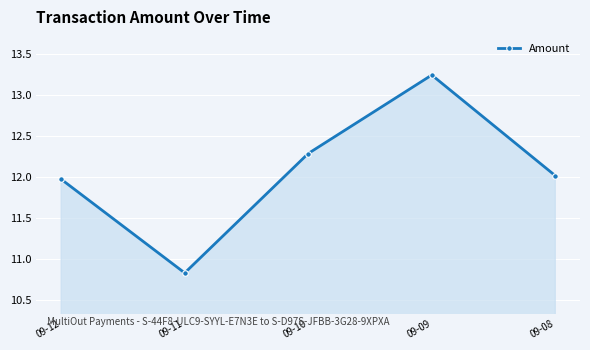

Is it true that the value at 09-11 is 14.7?

False